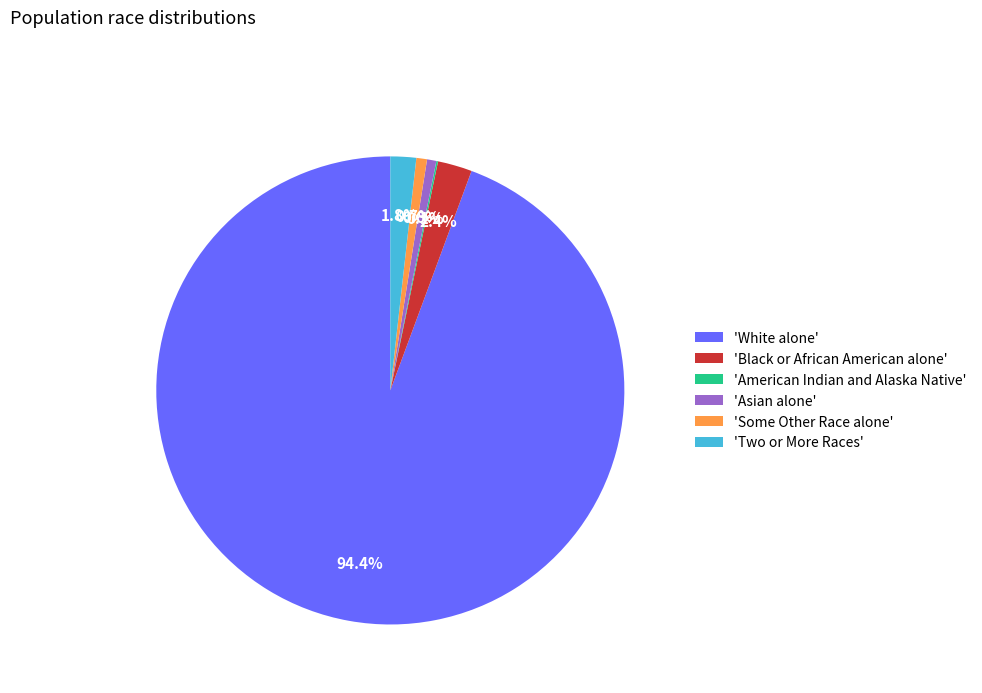

Do 'Asian alone' and 'Some Other Race alone' together represent more than half of the pie?

No